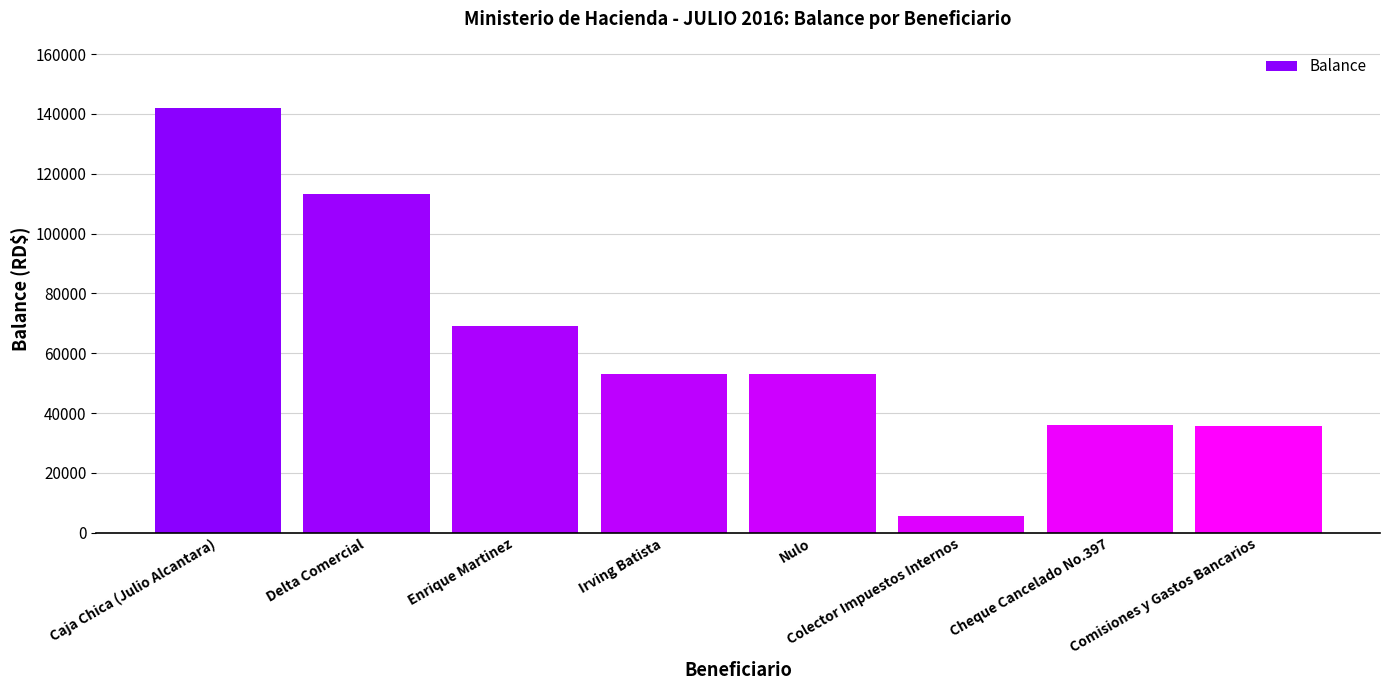

Which label corresponds to the smallest value in the chart?

Colector Impuestos Internos